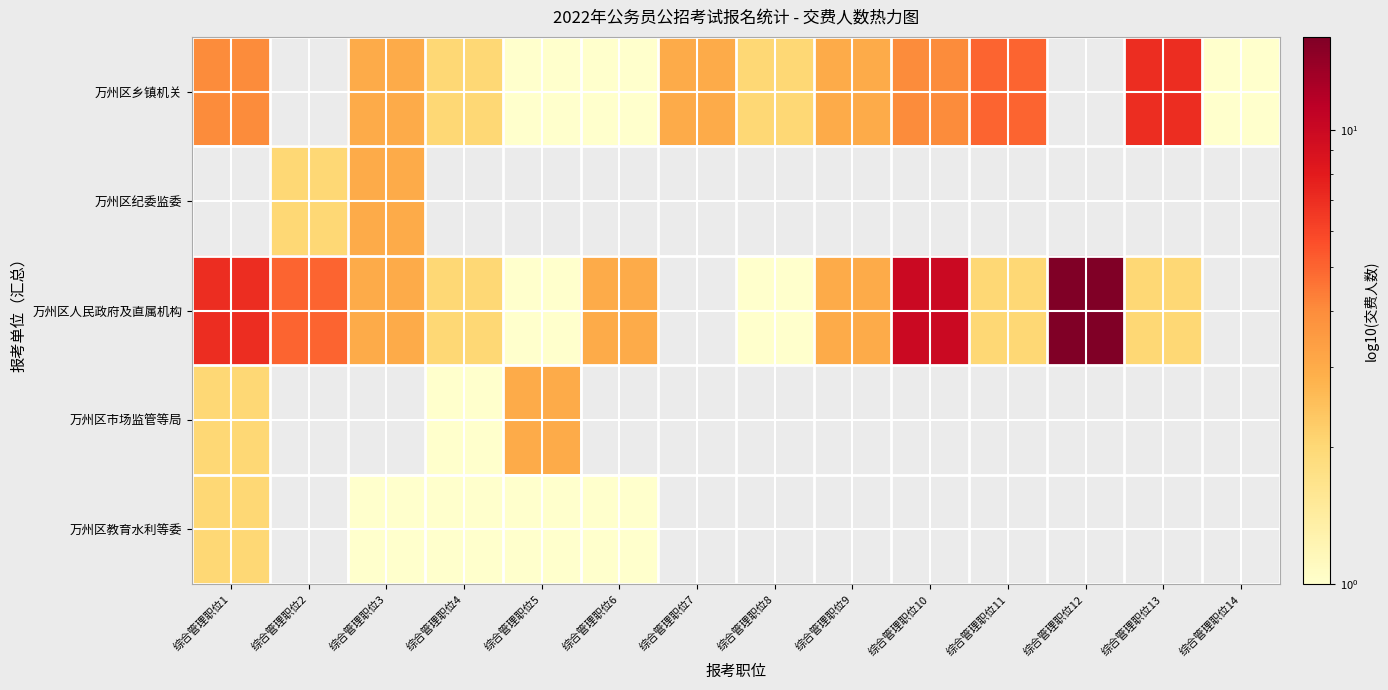

List the series in order of their peak value, lowest first.

万州区乡镇机关, 万州区纪委监委, 万州区教育水利等委, 万州区市场监管等局, 万州区人民政府及直属机构